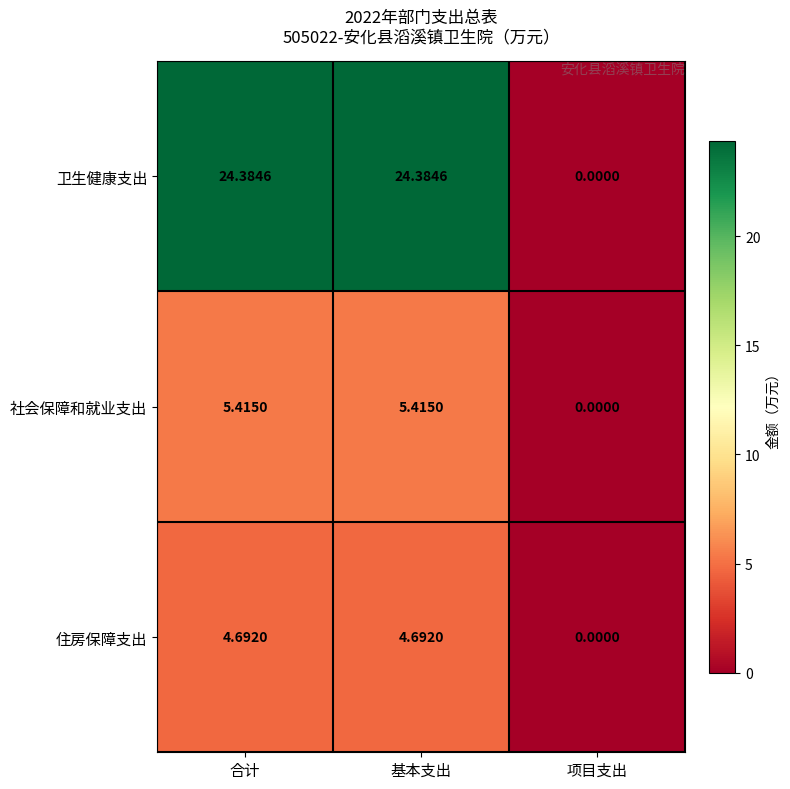

At which label does 住房保障支出 first exceed 4?

合计